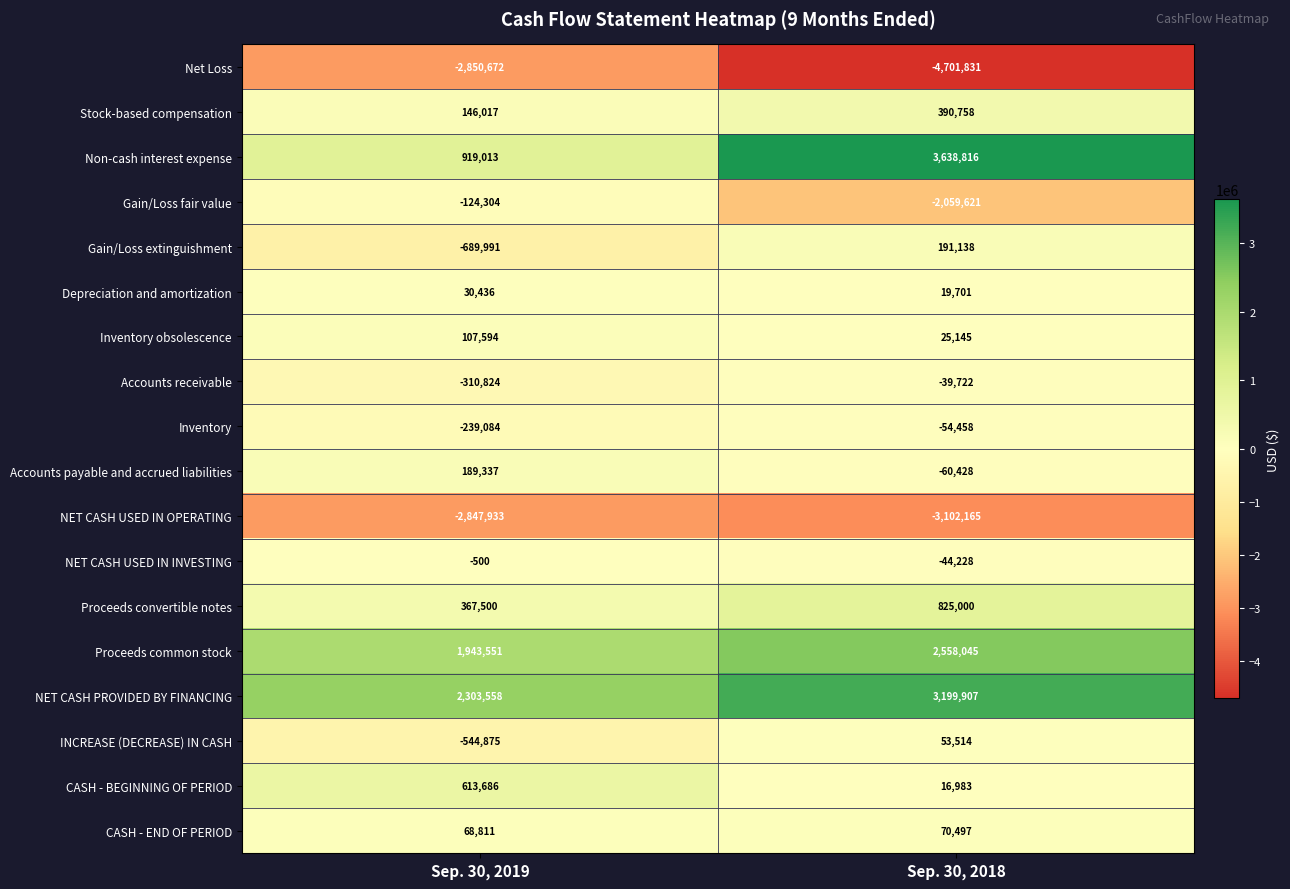

Which label corresponds to the smallest value in the chart?

Sep. 30, 2018